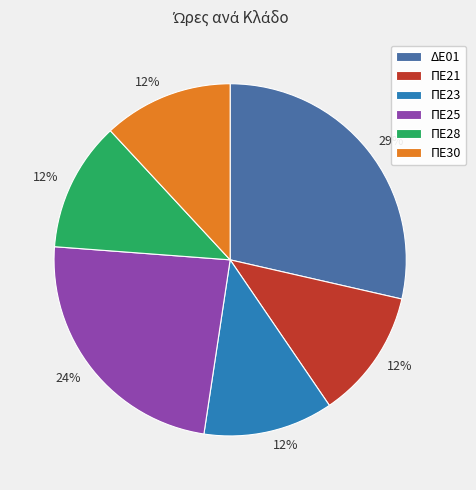

What is the largest slice in the pie chart?

ΔΕ01